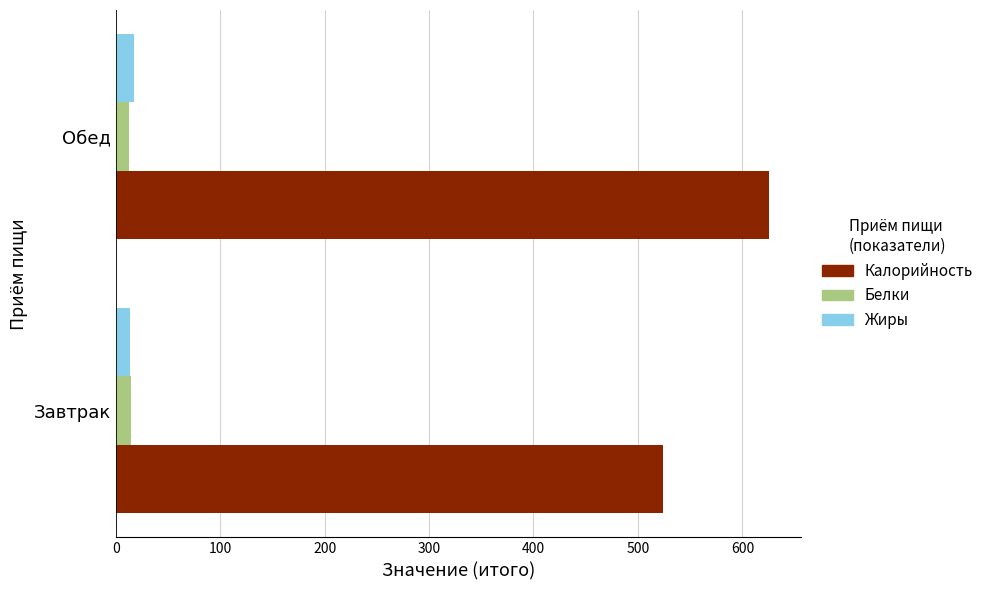

Which series has the largest range (max minus min)?

Калорийность